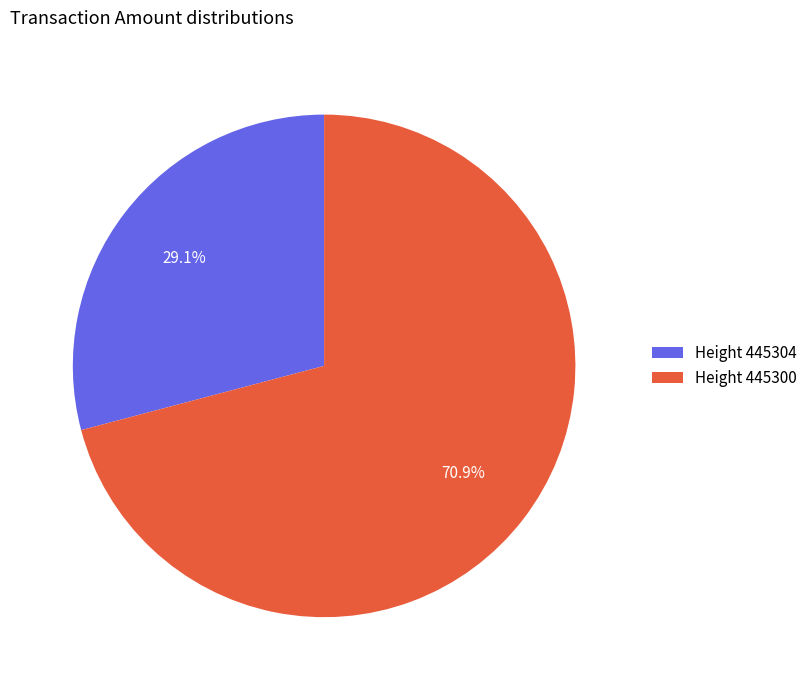

What is the total percentage of Height 445300 and Height 445304?

100.0%